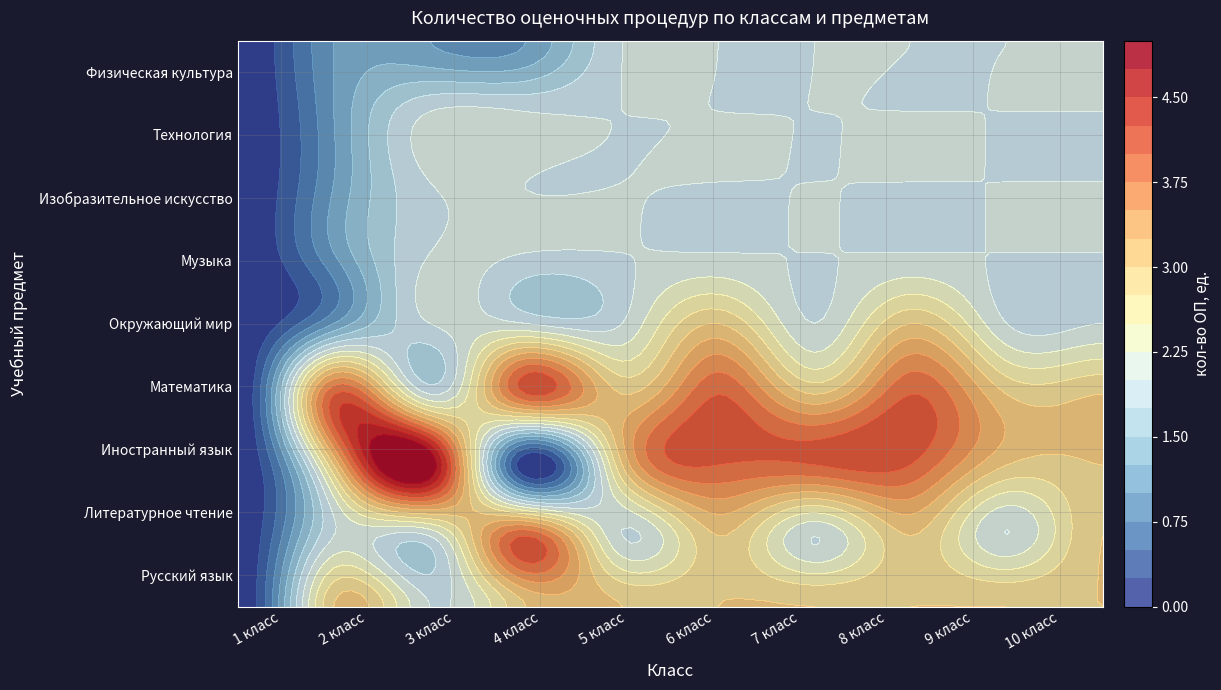

Reading left to right, list all the values displayed in this chart.

Русский язык: 0	3	2	3	3	3	3	3	3	3
Литературное чтение: 0	2	2	4	2	3	2	3	2	3
Иностранный язык: 0	3	5	0	3	4	4	4	3	3
Математика: 0	4	2	4	3	4	3	4	3	3
Окружающий мир: 0	1	2	2	2	3	2	3	2	2
Музыка: 0	1	2	2	2	2	2	2	2	2
Изобразительное искусство: 0	1	2	2	2	2	2	2	2	2
Технология: 0	1	2	2	2	2	2	2	2	2
Физическая культура: 0	1	1	1	2	2	2	2	2	2